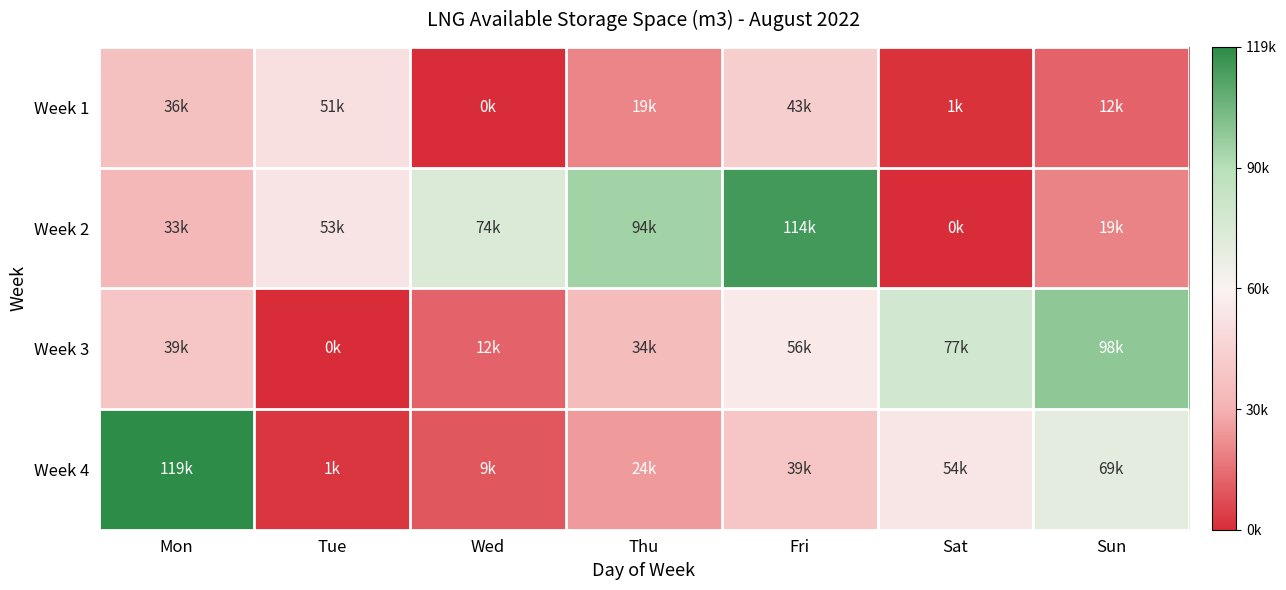

Reading left to right, transcribe all the data shown in this chart.

Week 1: Mon=0.3	Tue=0.4	Wed=0.0	Thu=0.2	Fri=0.4	Sat=0.0	Sun=0.1
Week 2: Mon=0.3	Tue=0.4	Wed=0.6	Thu=0.8	Fri=1.0	Sat=0.0	Sun=0.2
Week 3: Mon=0.3	Tue=0.0	Wed=0.1	Thu=0.3	Fri=0.5	Sat=0.6	Sun=0.8
Week 4: Mon=1.0	Tue=0.0	Wed=0.1	Thu=0.2	Fri=0.3	Sat=0.5	Sun=0.6